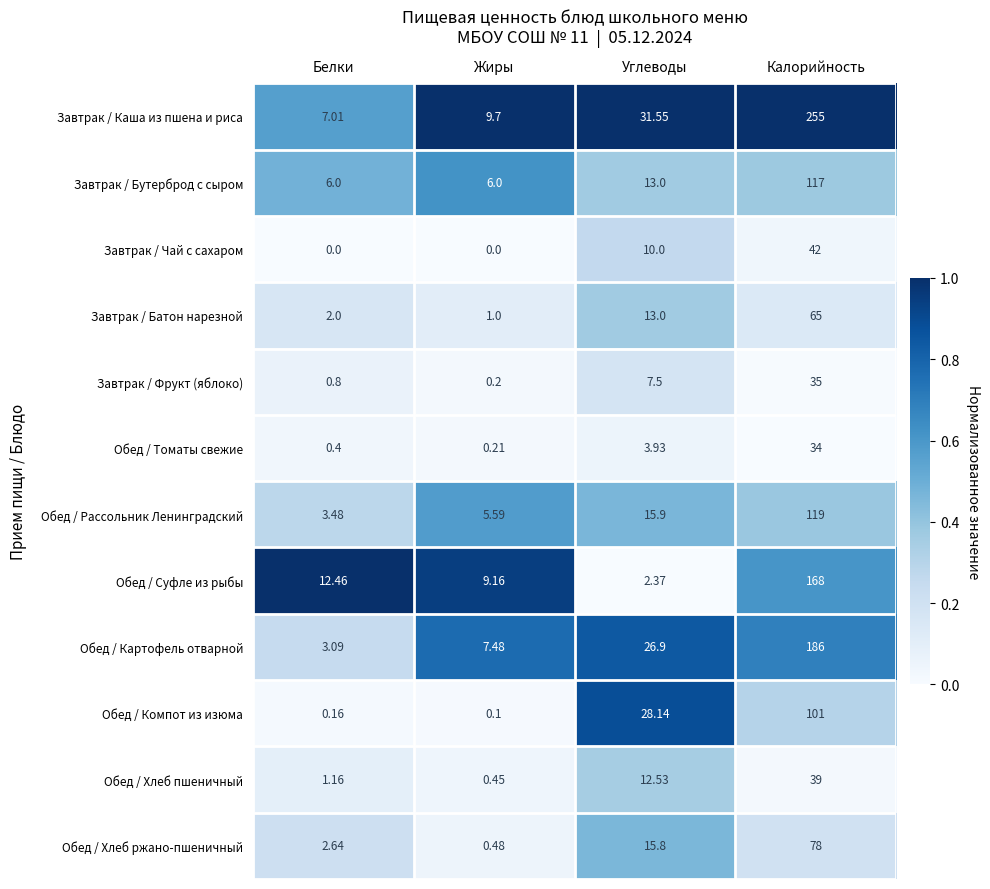

Rank the series at Калорийность from highest to lowest value.

Завтрак / Каша из пшена и риса, Обед / Картофель отварной, Обед / Суфле из рыбы, Обед / Рассольник Ленинградский, Завтрак / Бутерброд с сыром, Обед / Компот из изюма, Обед / Хлеб ржано-пшеничный, Завтрак / Батон нарезной, Завтрак / Чай с сахаром, Обед / Хлеб пшеничный, Завтрак / Фрукт (яблоко), Обед / Томаты свежие